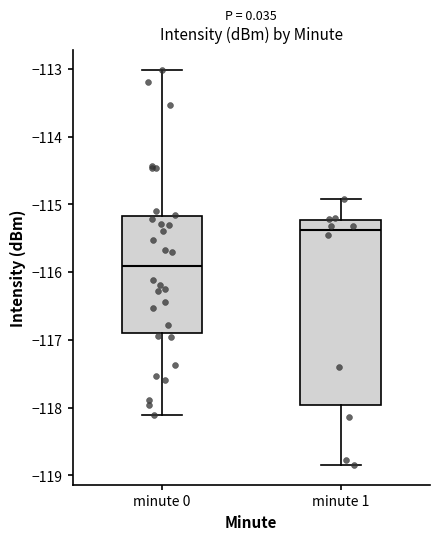

Which box's median line is the lowest?

minute 0